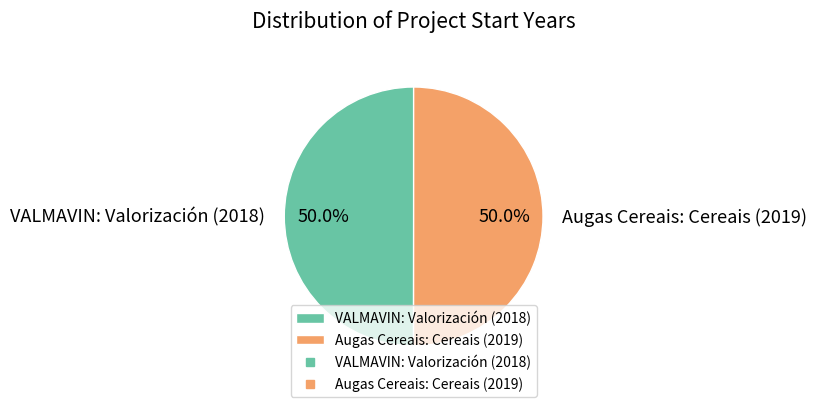

To the nearest percent, what is the average slice percentage?

50%